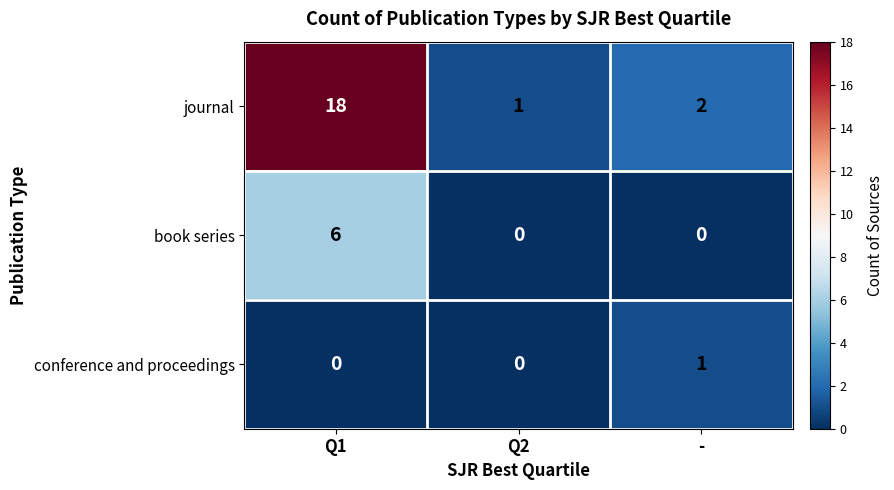

Rank the series at - from highest to lowest value.

journal, conference and proceedings, book series